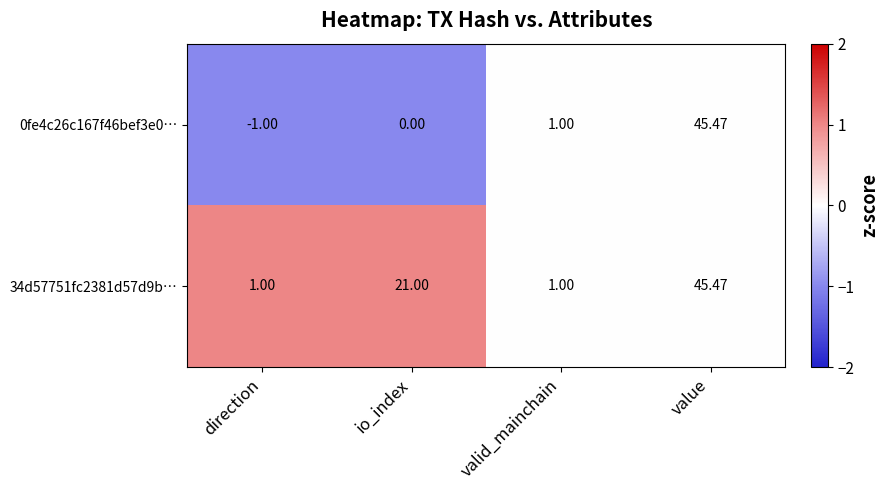

Rank the categories by 0fe4c26c167f46bef3e0… value from highest to lowest.

value, valid_mainchain, io_index, direction